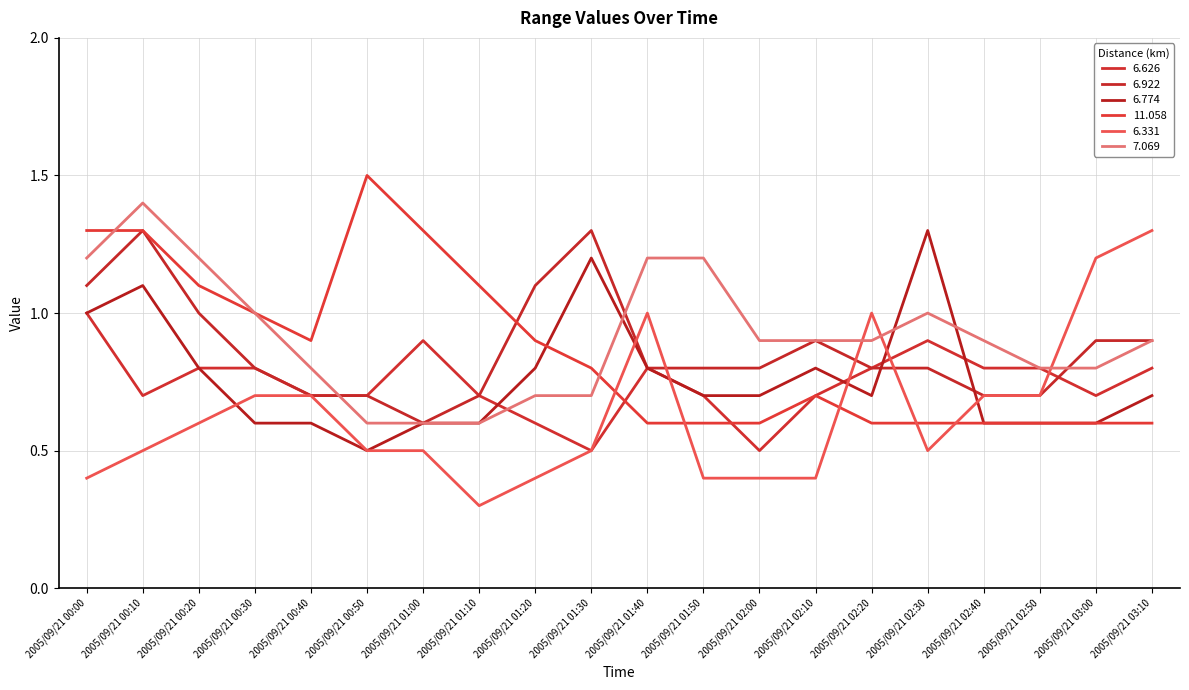

Does the chart have visible grid lines?

Yes